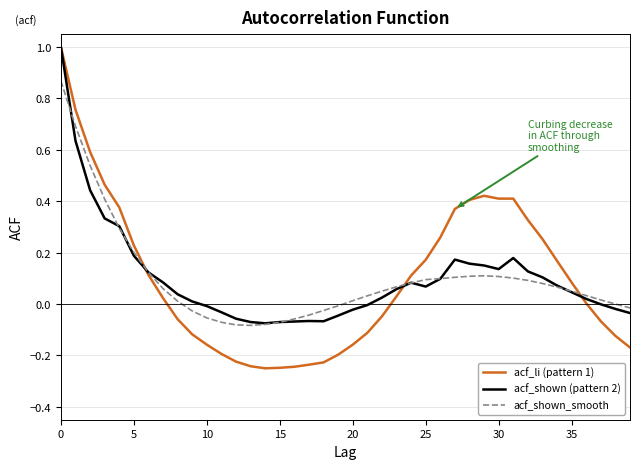

Which series has the widest spread of values?

acf_li (pattern 1)